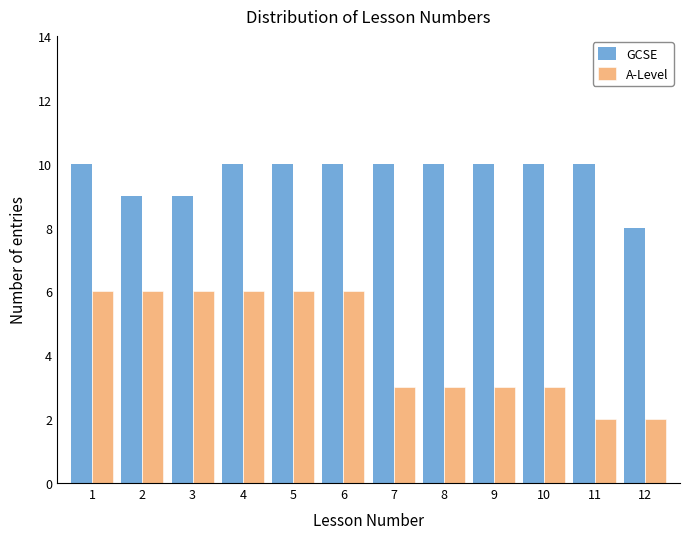

Reading left to right, transcribe this chart: for each range on the x-axis, give the height of each series' bar. The values are not printed on the chart, so give them approximately, as read against the axis.

0.5 to 1.5: GCSE=10	A-Level=6
1.5 to 2.5: GCSE=9	A-Level=6
2.5 to 3.5: GCSE=9	A-Level=6
3.5 to 4.5: GCSE=10	A-Level=6
4.5 to 5.5: GCSE=10	A-Level=6
5.5 to 6.5: GCSE=10	A-Level=6
6.5 to 7.5: GCSE=10	A-Level=3
7.5 to 8.5: GCSE=10	A-Level=3
8.5 to 9.5: GCSE=10	A-Level=3
9.5 to 10.5: GCSE=10	A-Level=3
10.5 to 11.5: GCSE=10	A-Level=2
11.5 to 12.5: GCSE=8	A-Level=2